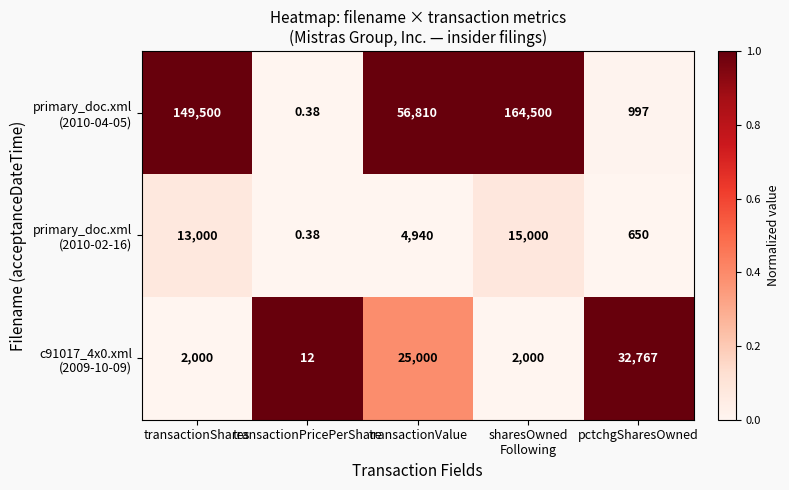

What is the spread (max minus min) of values at transactionShares?

147500.0